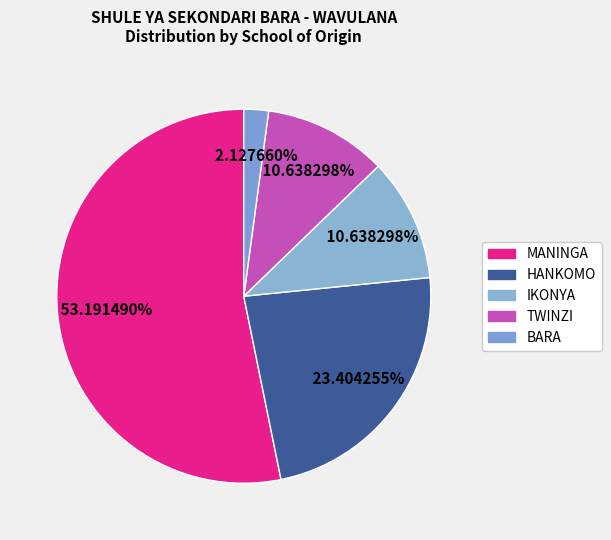

Which has a higher value, MANINGA or HANKOMO?

MANINGA